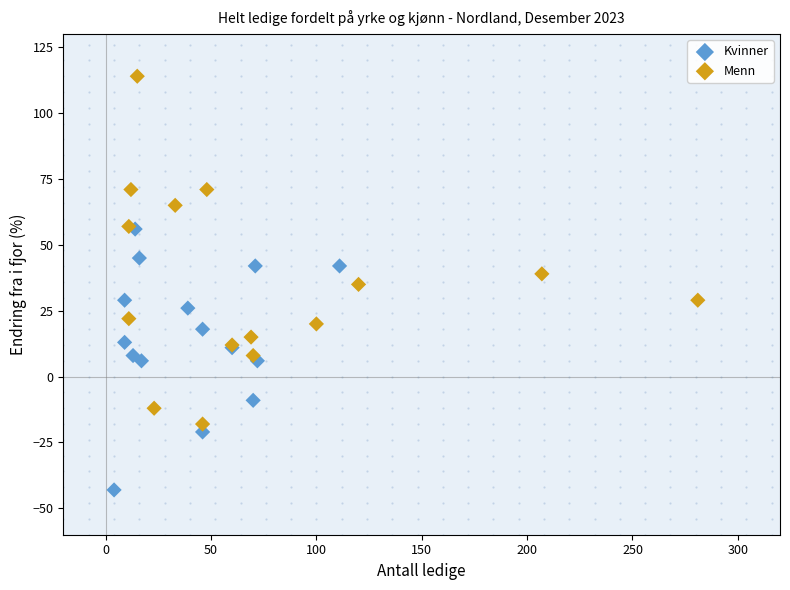

Which series contains the lowest Y value?

Kvinner